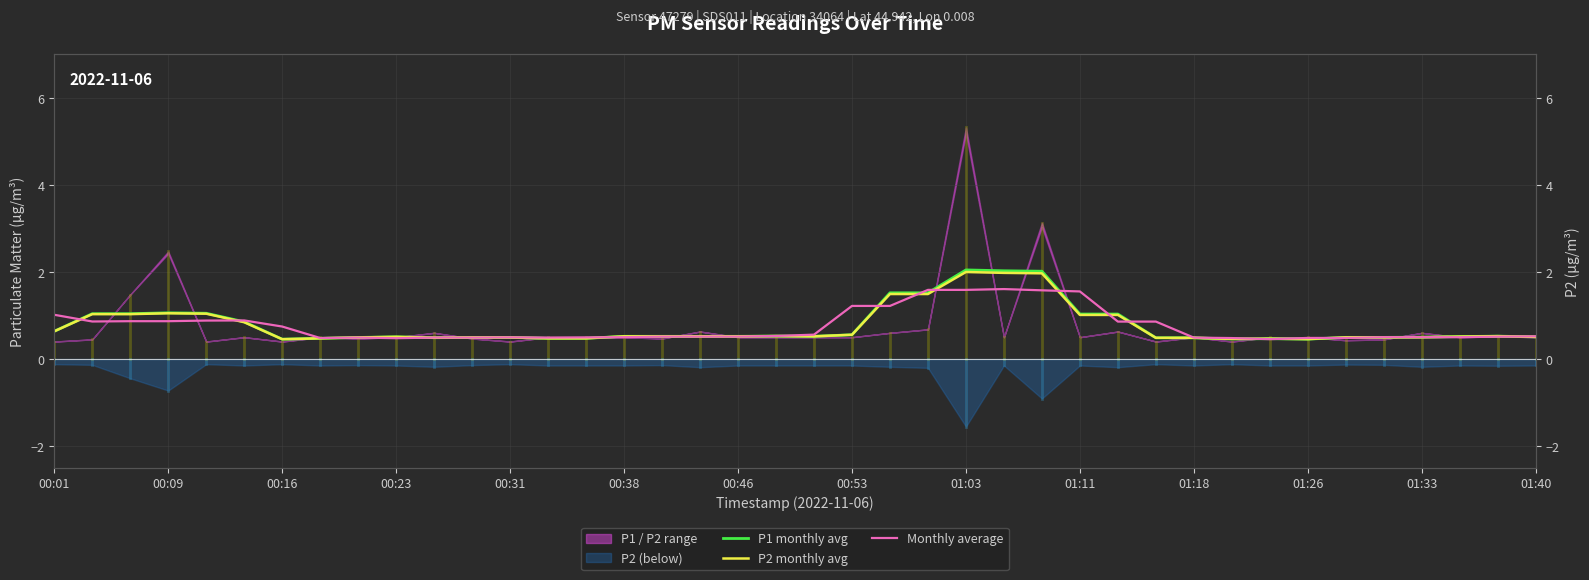

Does the chart display data point markers on the line(s)?

No